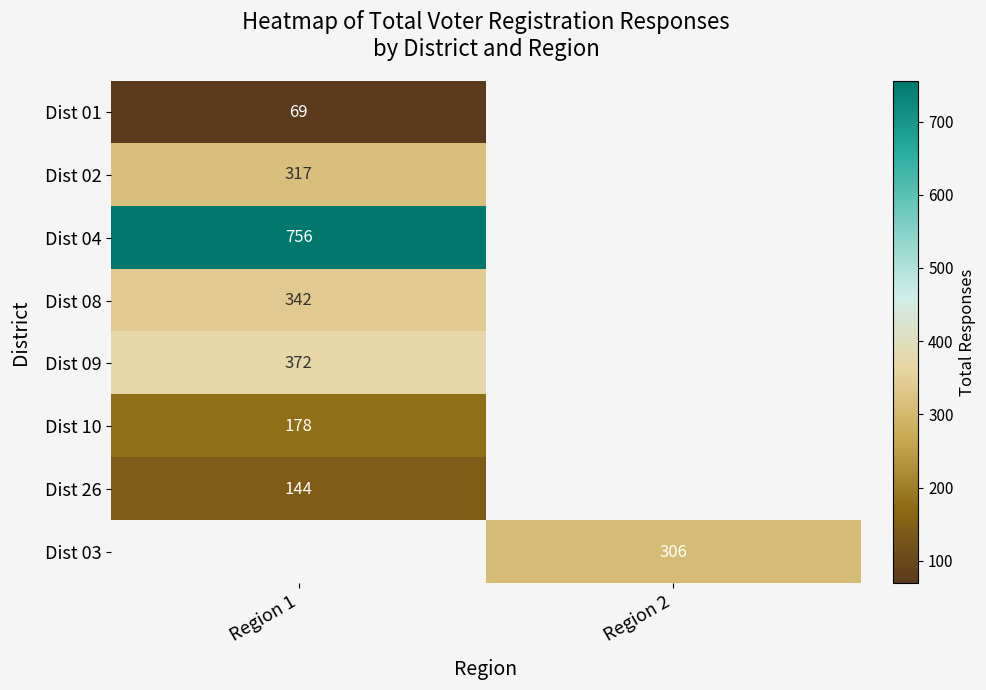

At which category does the chart reach its minimum across all series?

Region 1